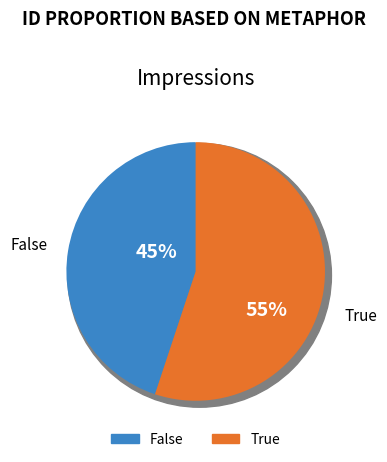

Between 24005 and 19567, which is larger?

24005